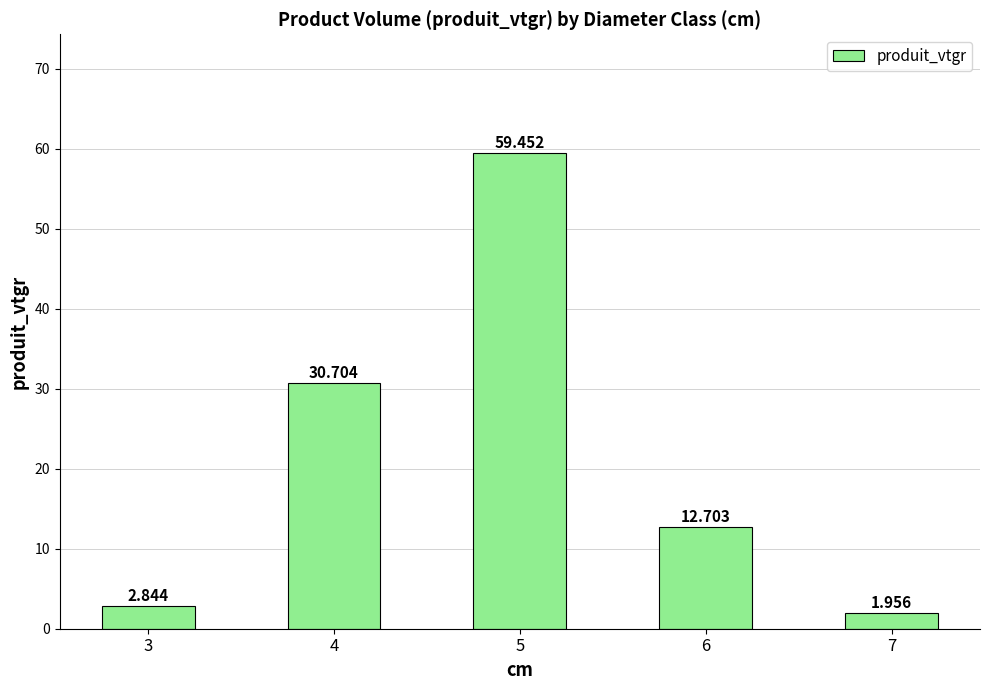

Is it true that the value at 6 is 21.8?

False